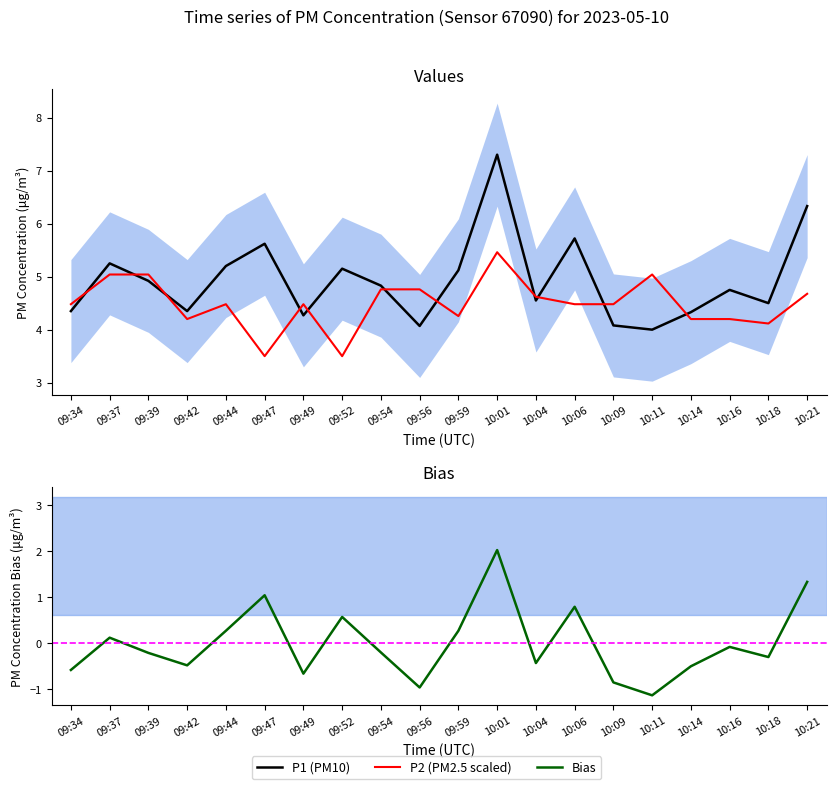

Is this an area chart (filled region under the line)?

No